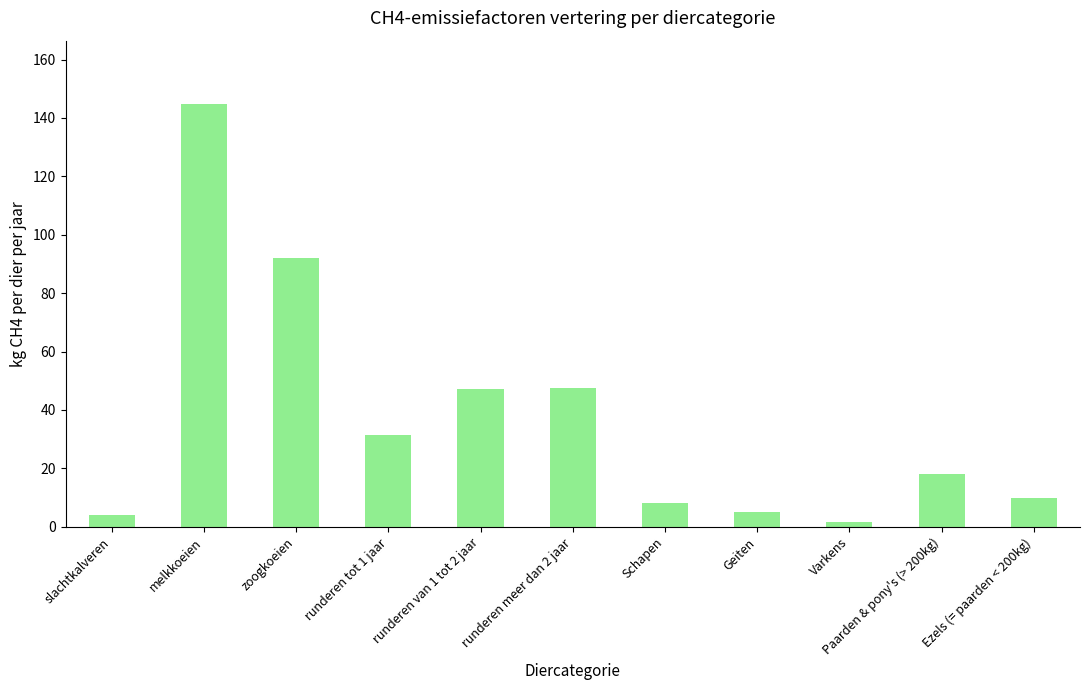

What is the label of the 2nd bar from the right?

Paarden & pony's (> 200kg)